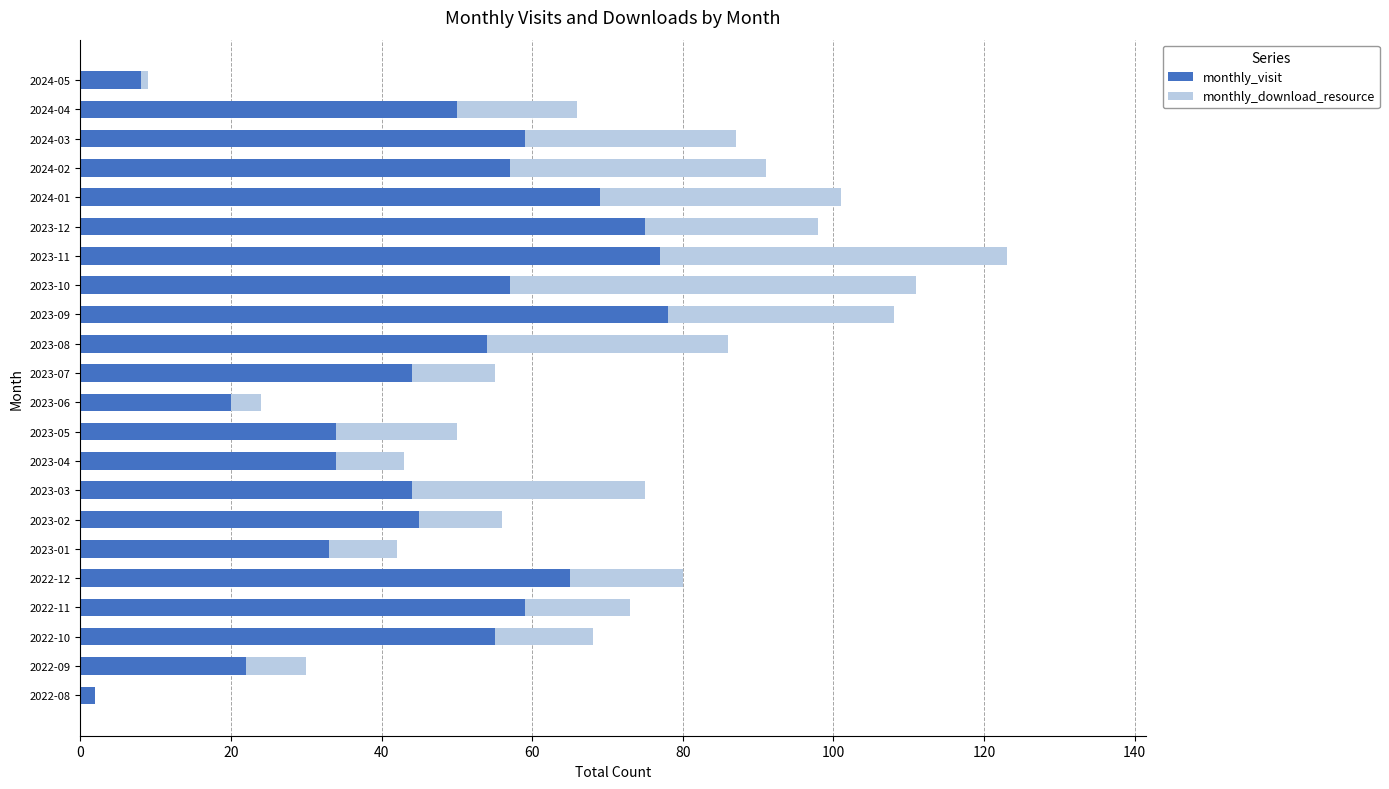

What is the total value across all series at 2022-11?

73